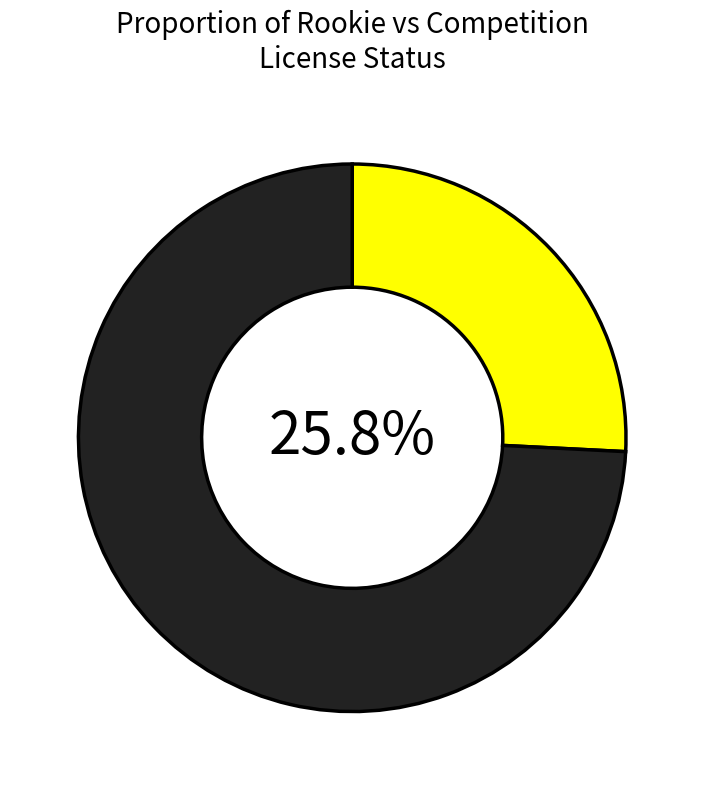

Does any single category account for the majority?

Yes